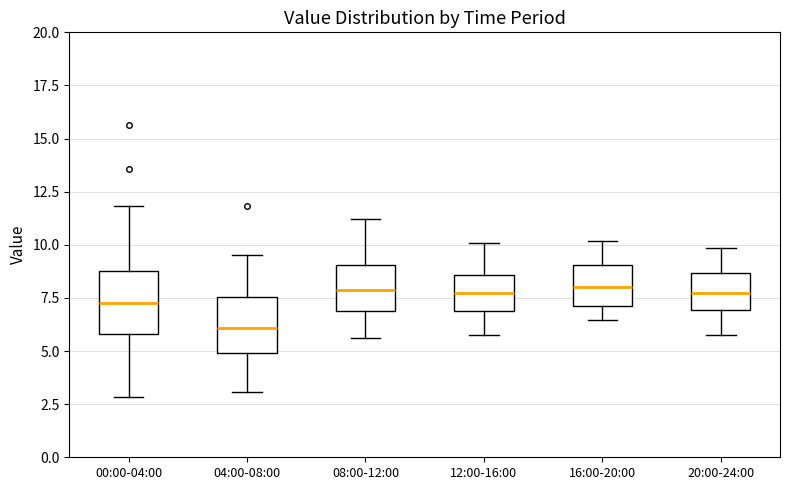

Which box's median line is the lowest?

04:00-08:00